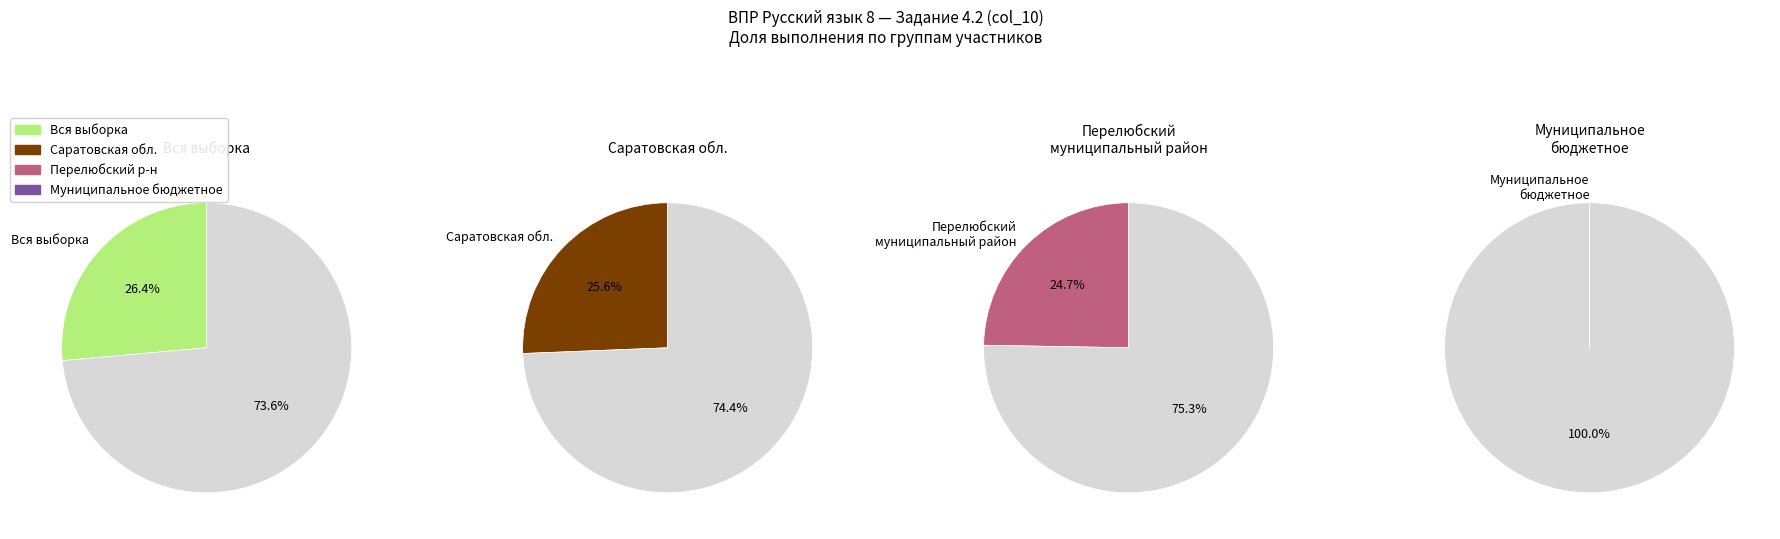

Does Вся выборка account for over 50% of the chart?

No